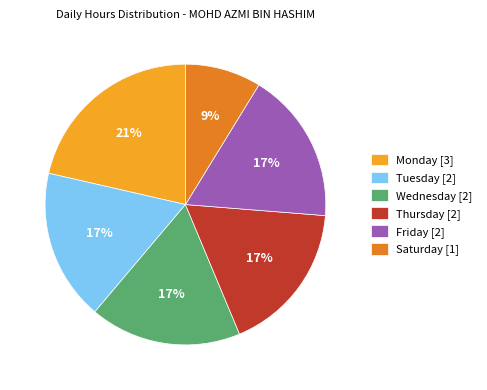

Do Wednesday [2] and Tuesday [2] together represent more than half of the pie?

No